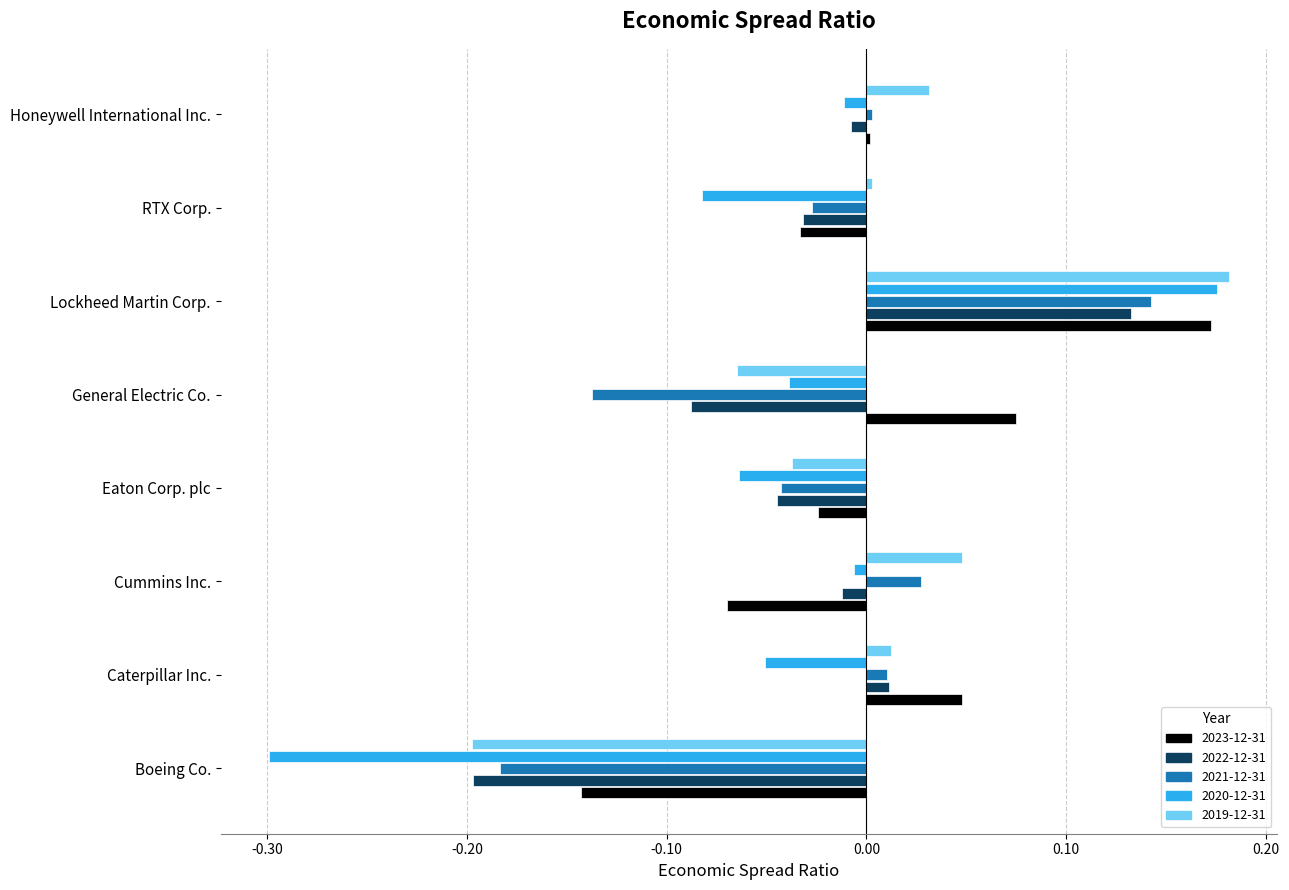

What is the difference between the maximum and minimum values in the 2023-12-31 series?

0.3